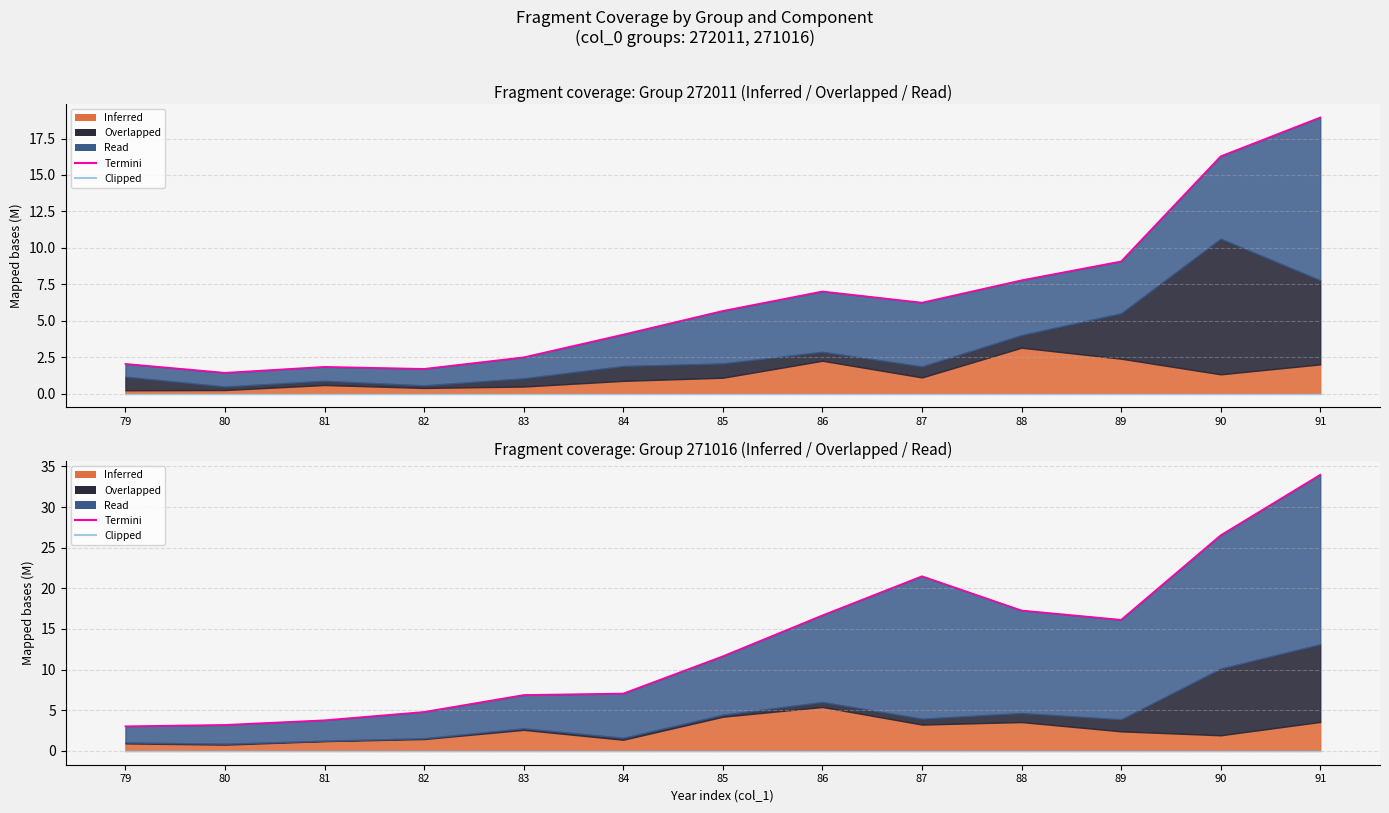

At which label does Clipped reach its minimum?

79